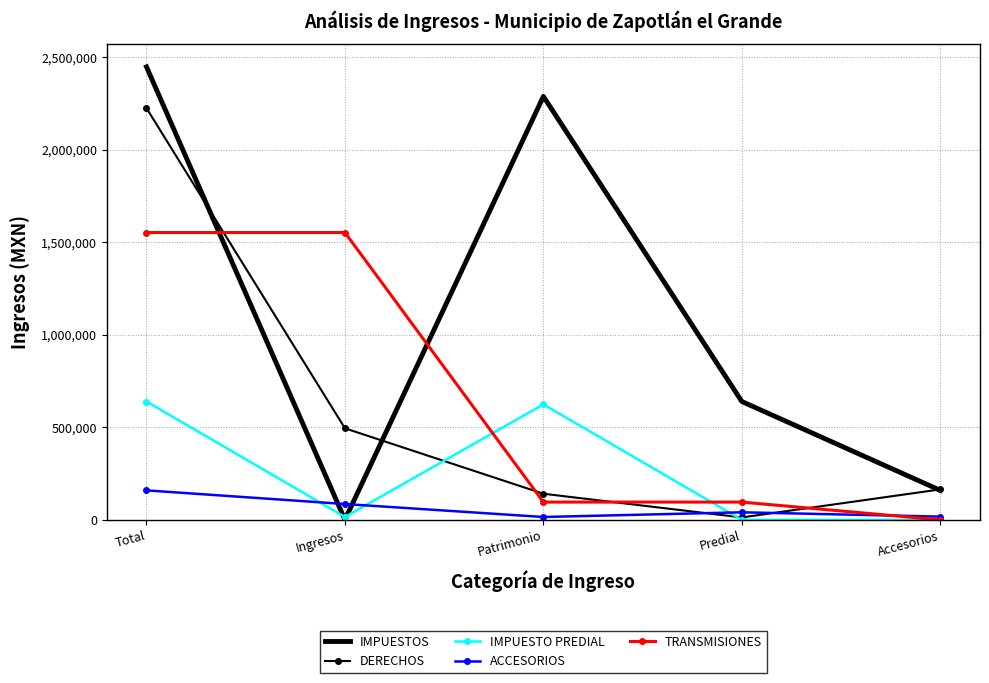

The value of TRANSMISIONES at Ingresos is 1551987.5. True or false?

True